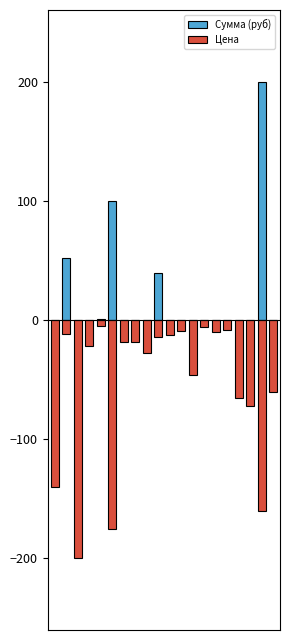

Which category has the lowest value in the Цена series?

2